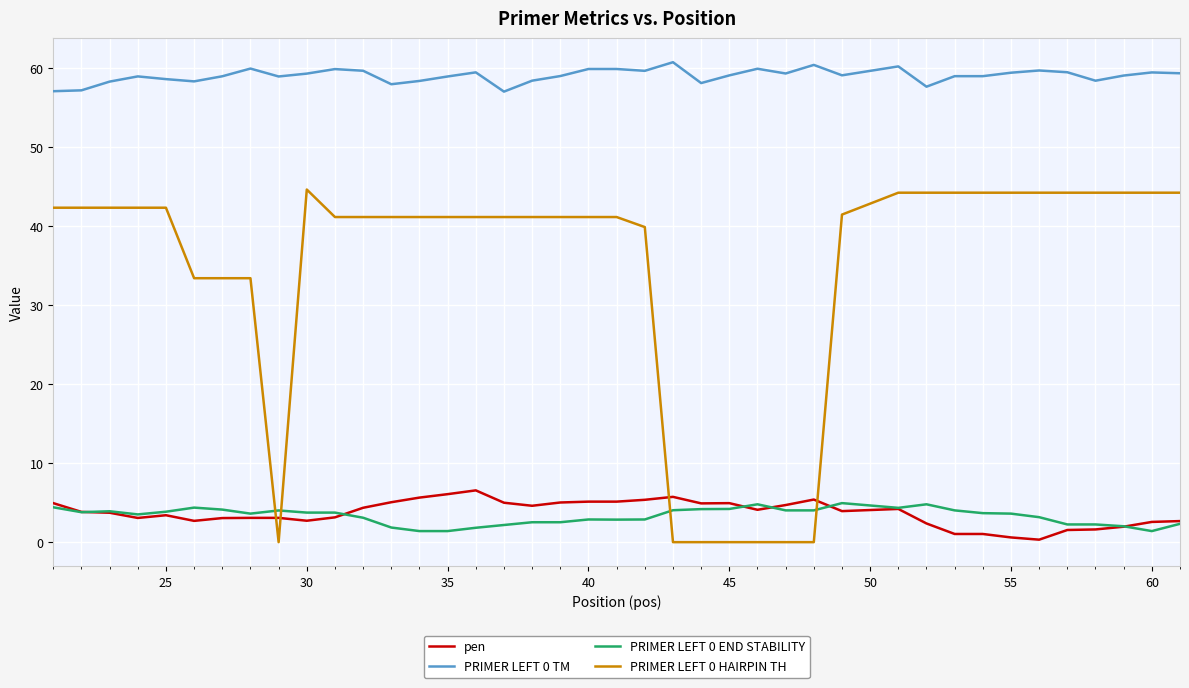

True or false: PRIMER LEFT 0 TM and PRIMER LEFT 0 HAIRPIN TH cross at least once.

False